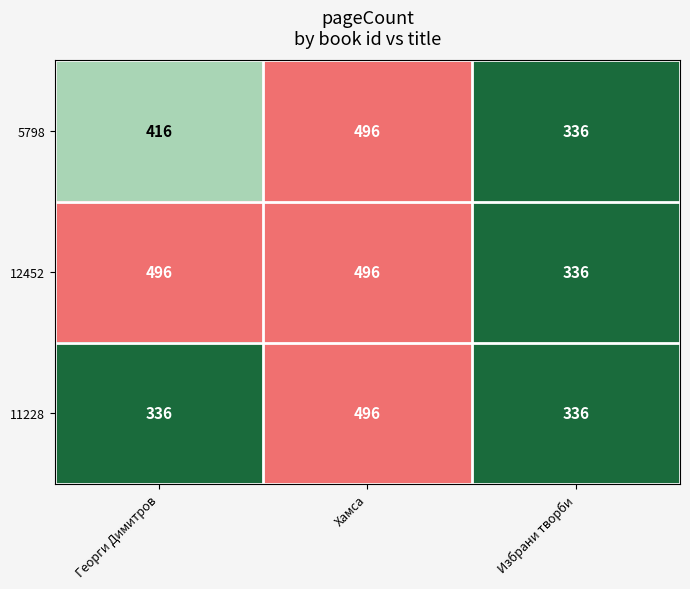

Is the value of 5798 at Георги Димитров greater than the value of 11228 at Георги Димитров?

Yes